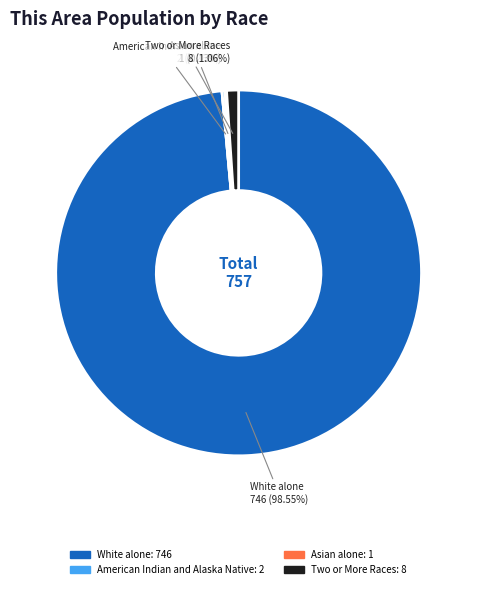

Does any single category account for the majority?

Yes